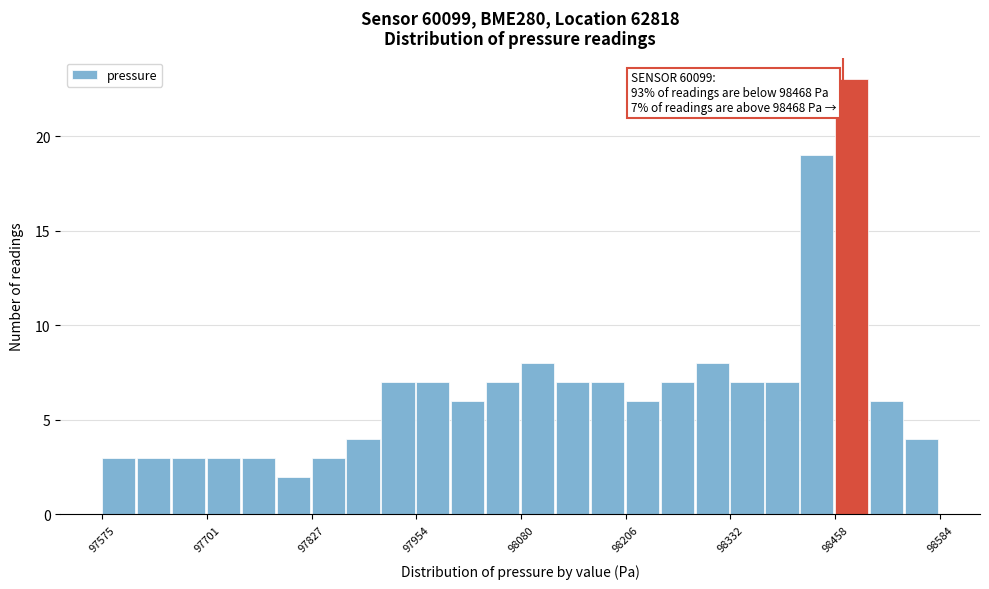

Around what value on the x-axis is the tallest bar? Give the approximate position of its centre, as read against the axis.

98480